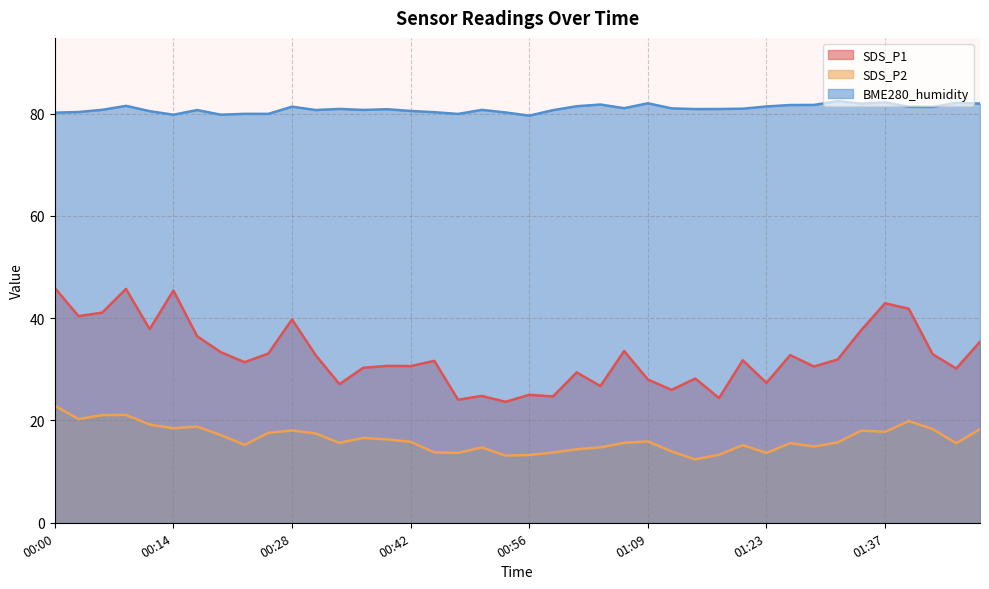

The SDS_P2 series shows 18.6 at 00:58. True or false?

False